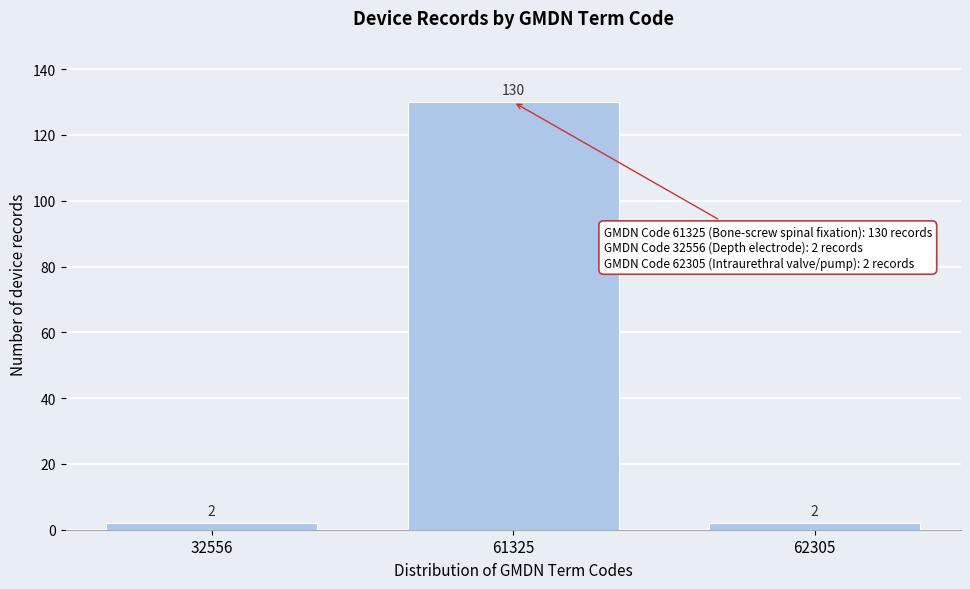

Reading right to left, list all the values displayed in this chart.

62305=2	61325=130	32556=2